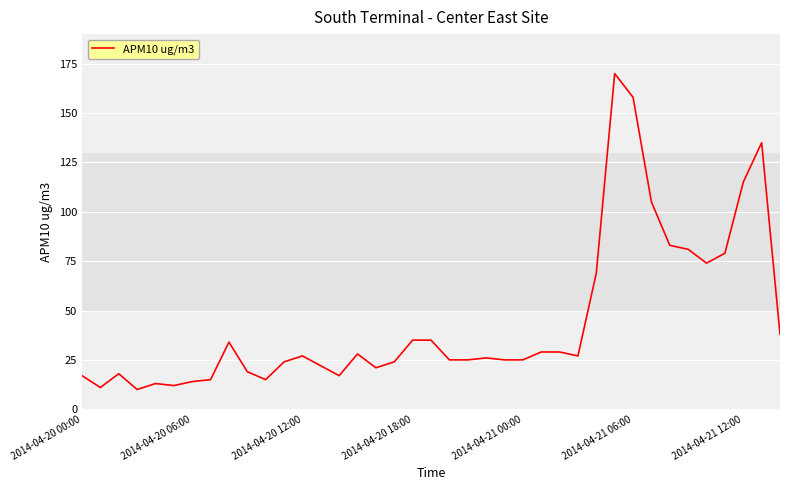

How many lines are shown in the chart?

1